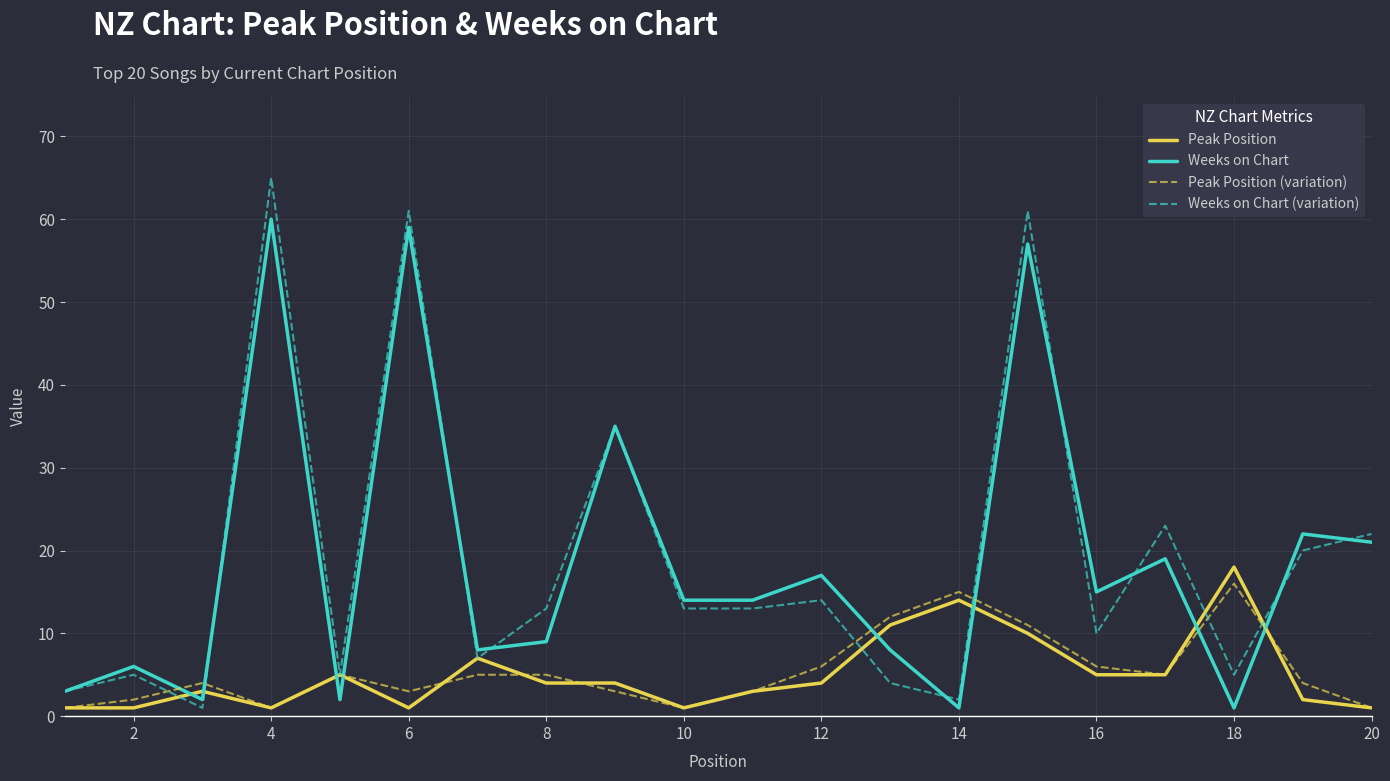

Does the chart have visible grid lines?

Yes